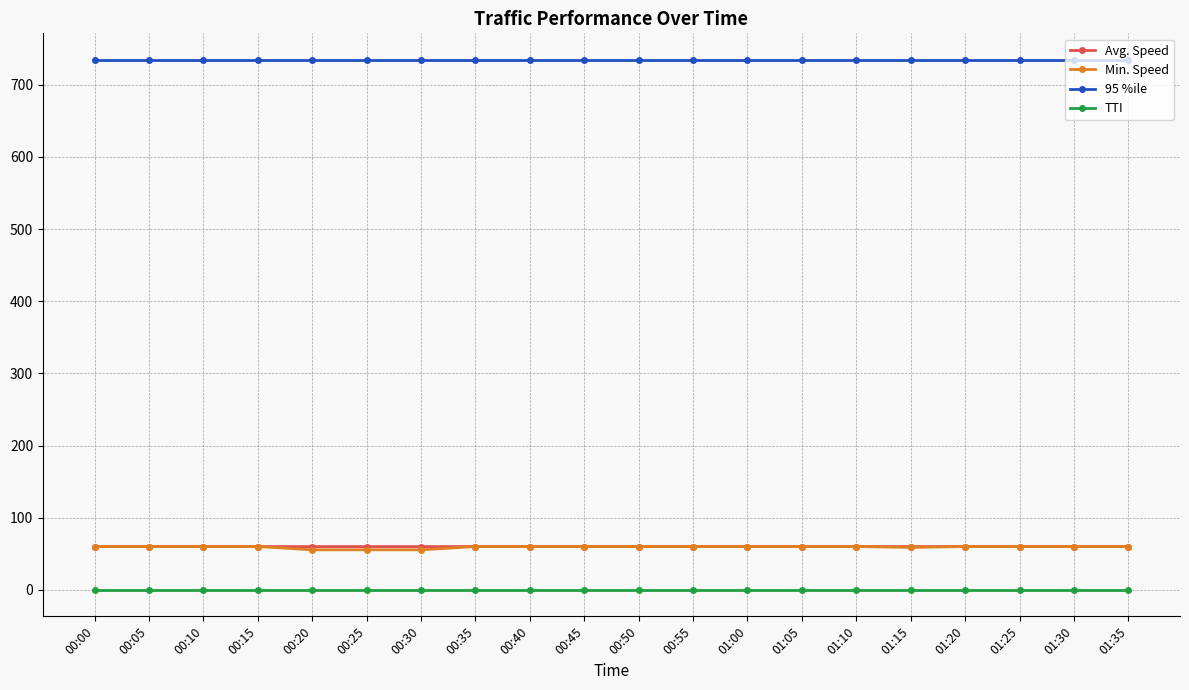

What is the label of the 1st point from the left?

00:00